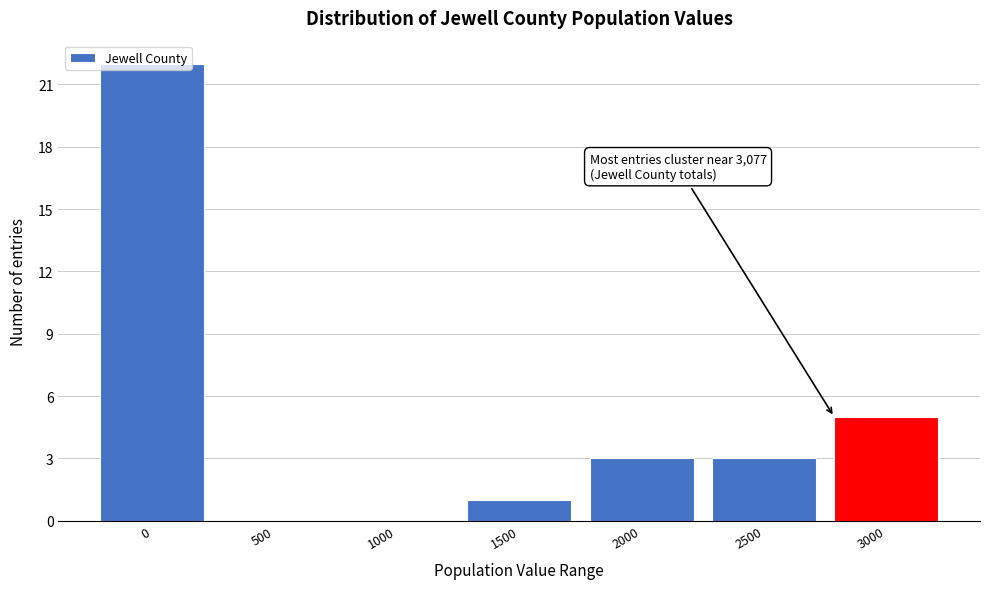

Approximately how many times larger is the value at 2000 compared to 2500?

1.0